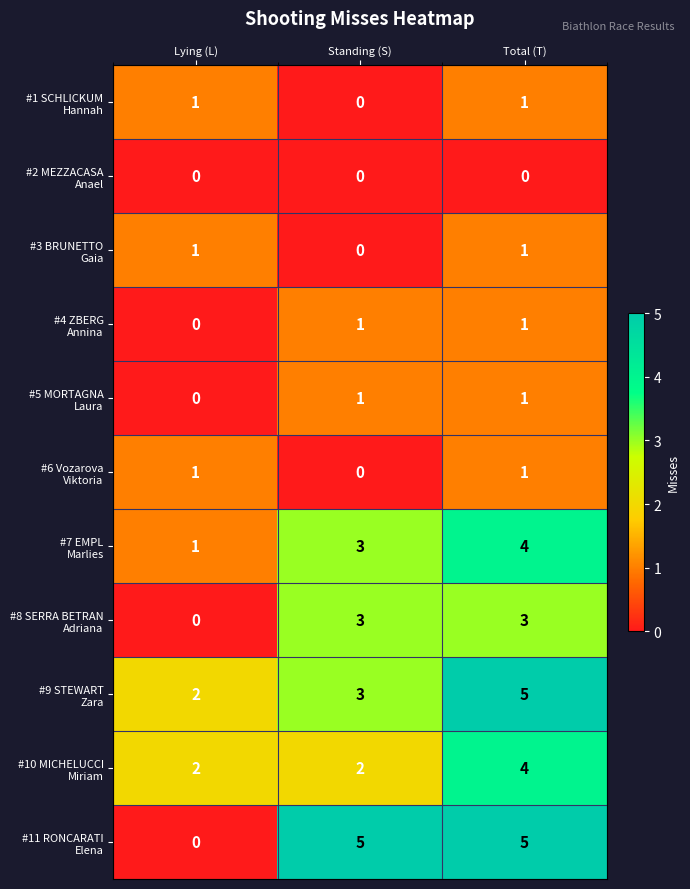

At which category is the sum across all series the highest?

Total (T)